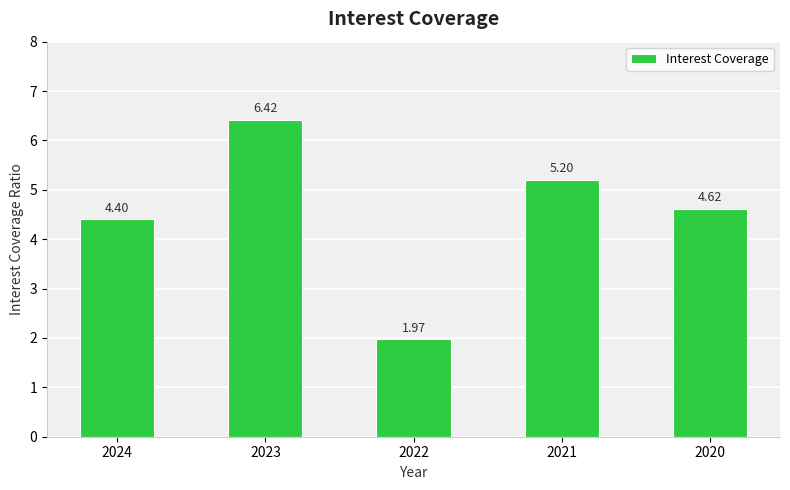

Which has a higher value, 2020 or 2021?

2021